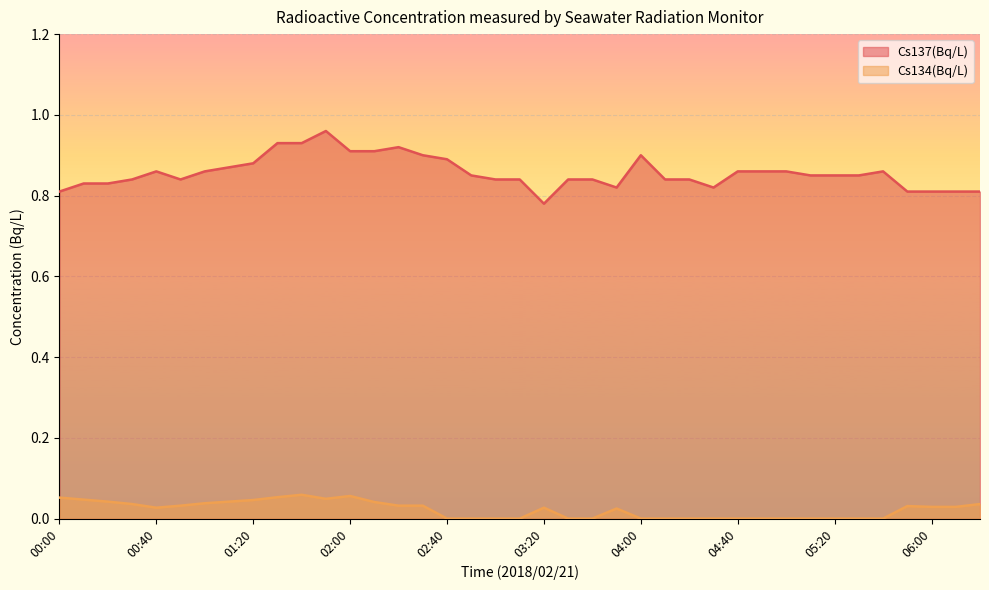

Does the chart display data point markers on the line(s)?

No